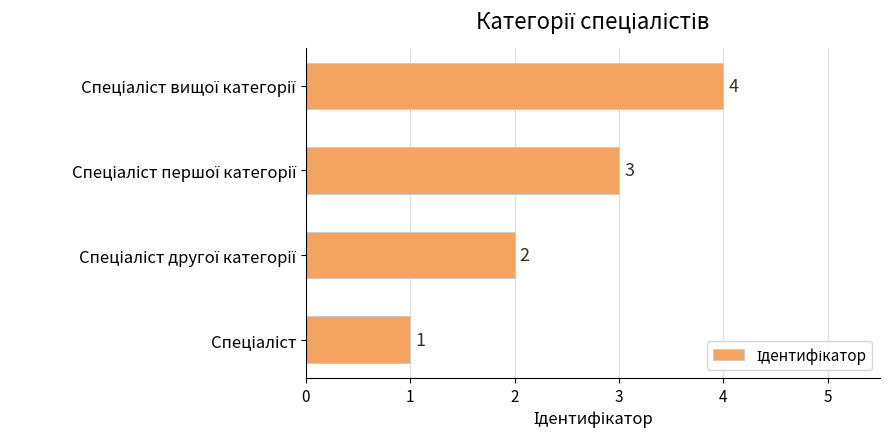

What is the maximum value shown in the chart?

4